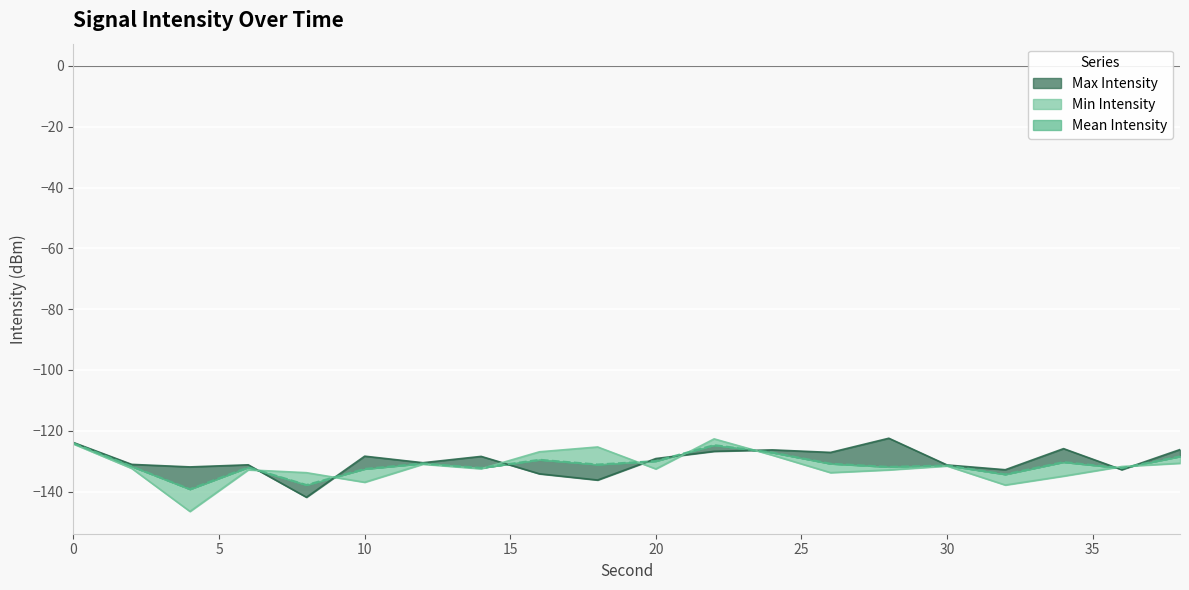

Count the number of categories in the chart.

20